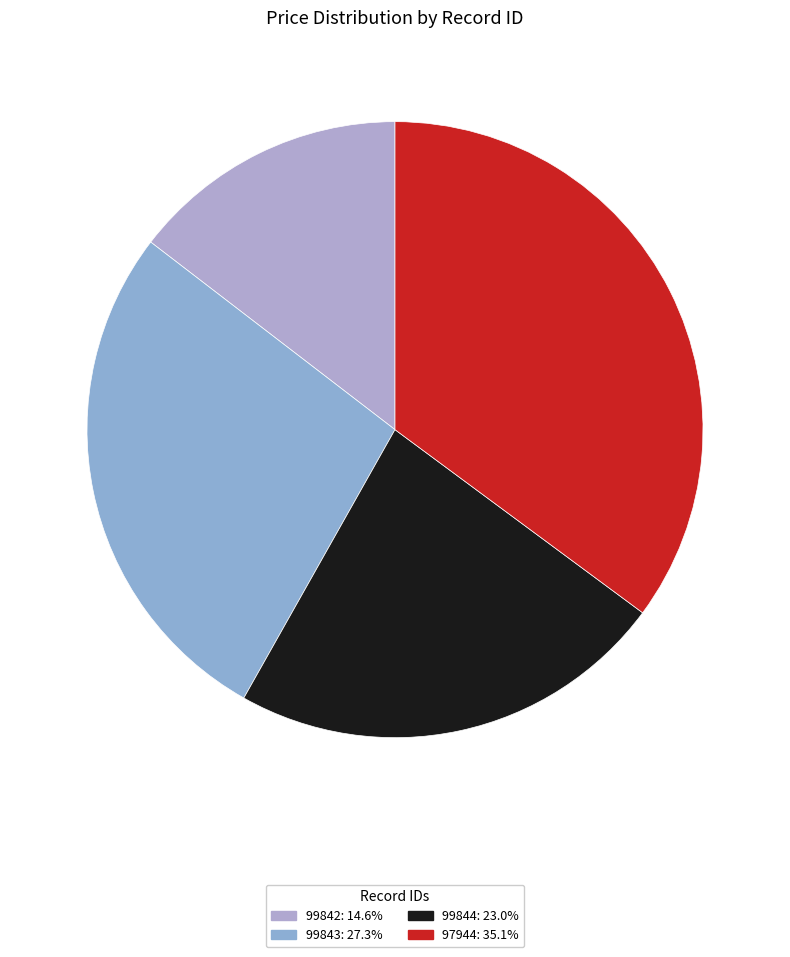

To the nearest percent, what percentage of the pie is 99842?

15%